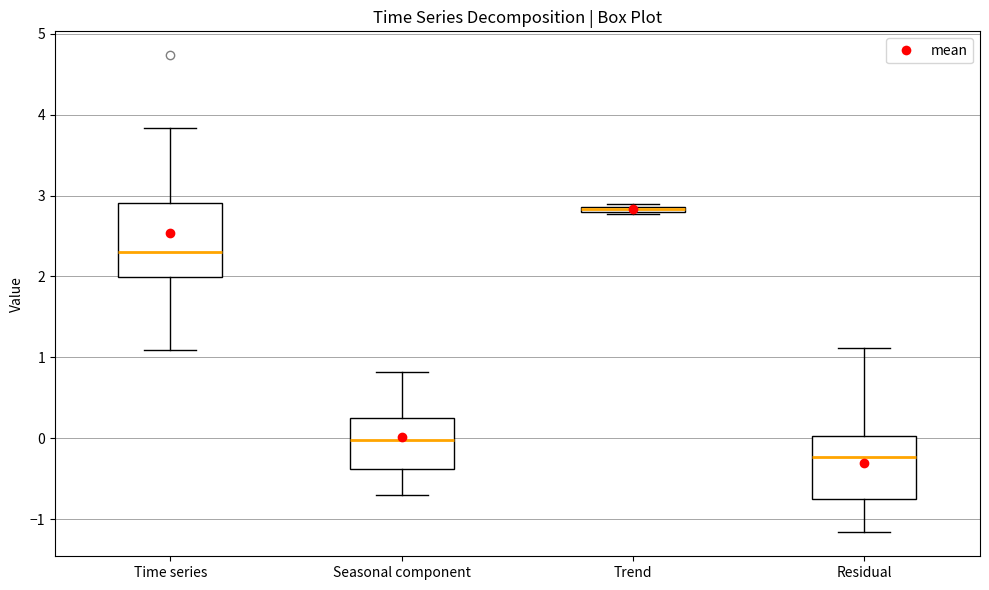

Which box's median line is the highest?

Trend